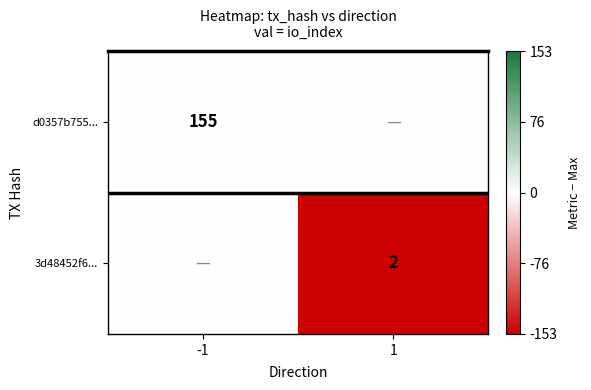

At how many categories does at least one series exceed -95?

2